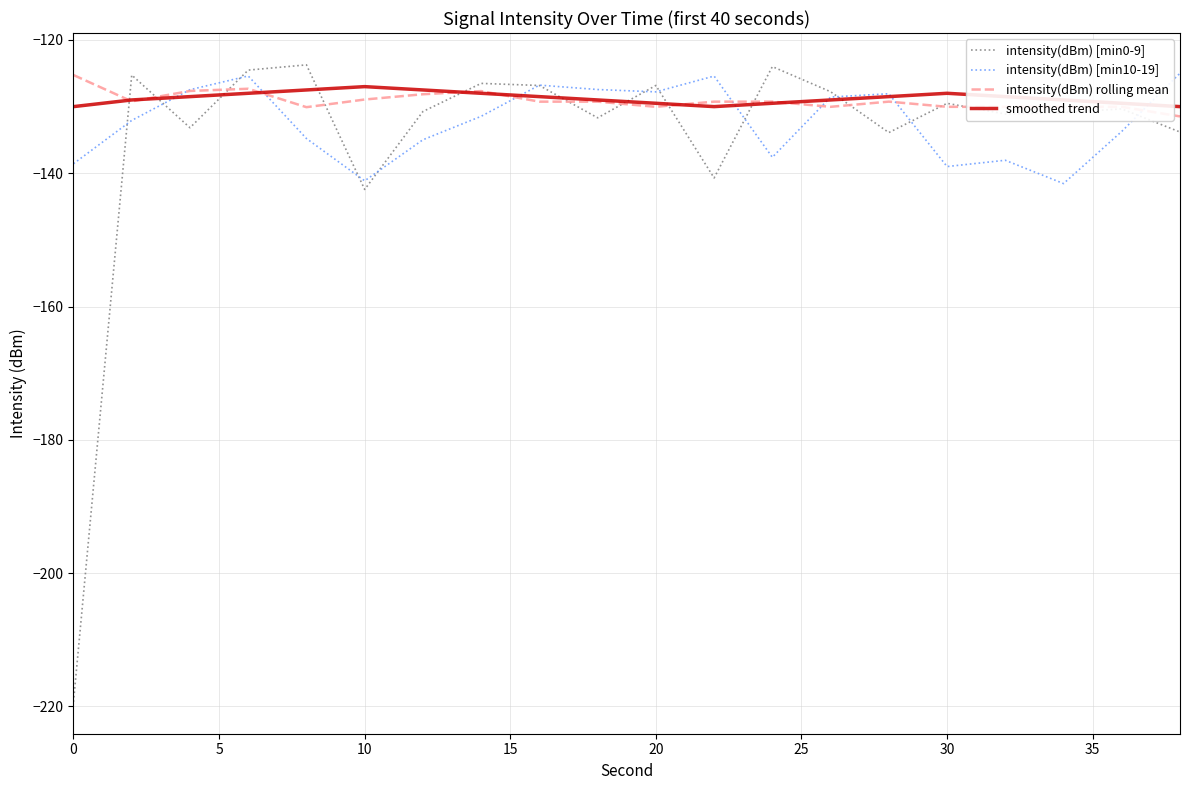

What is the maximum value shown in the chart?

-123.7